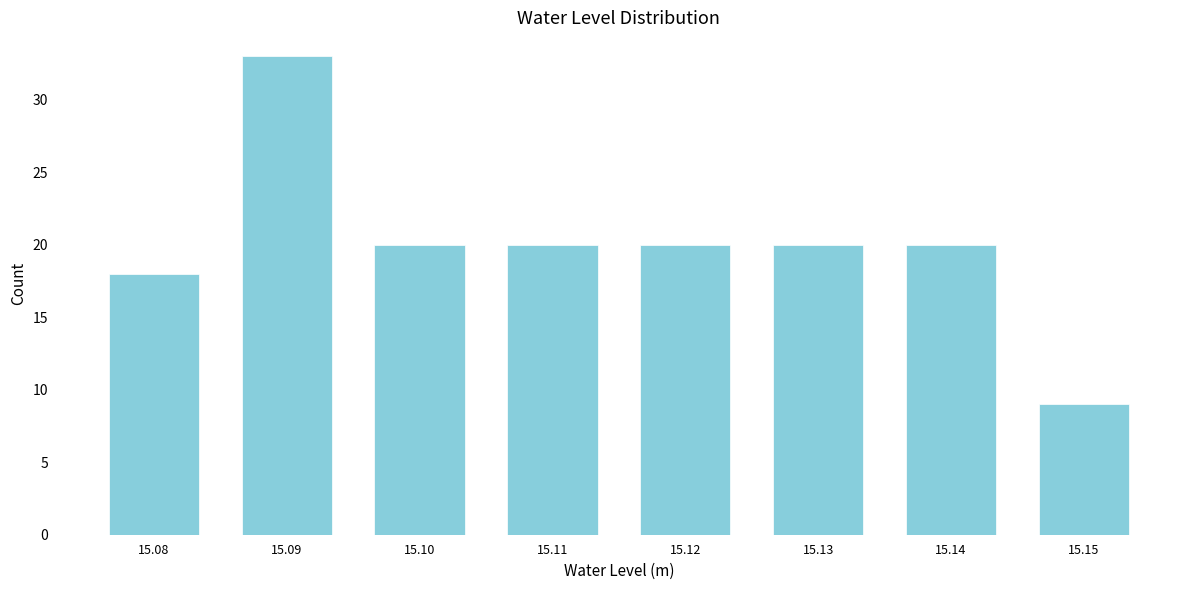

Reading right to left, list all the values displayed in this chart.

9	20	20	20	20	20	33	18